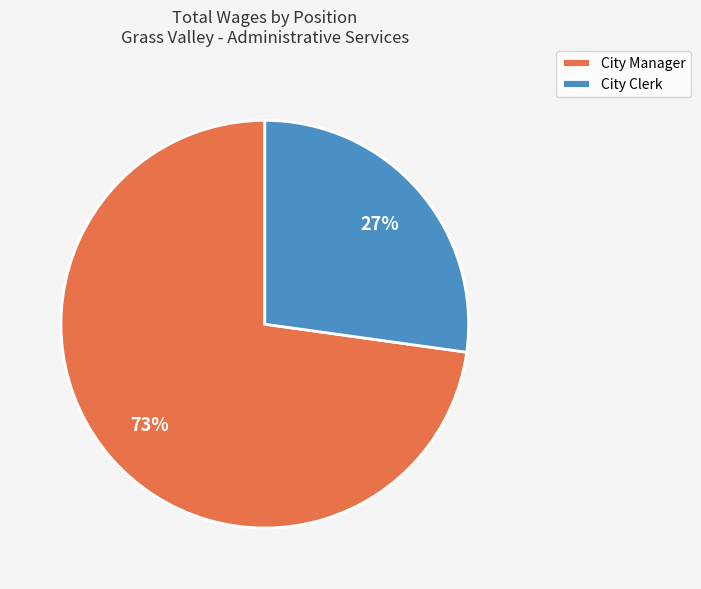

The City Clerk slice represents 27% of the pie. True or false?

True